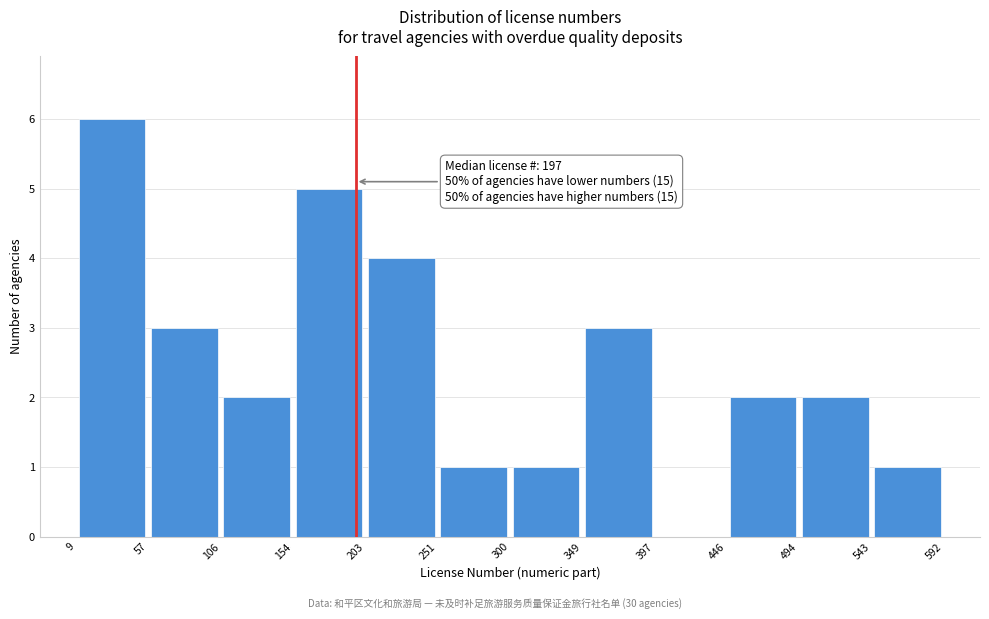

Over which range of the x-axis is the bar tallest?

9 to 57